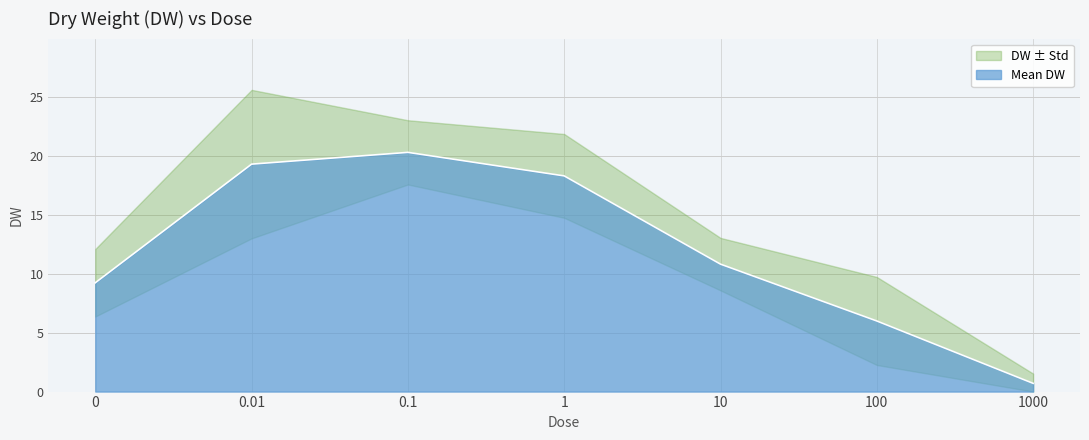

At which label does the data first exceed 10?

0.01